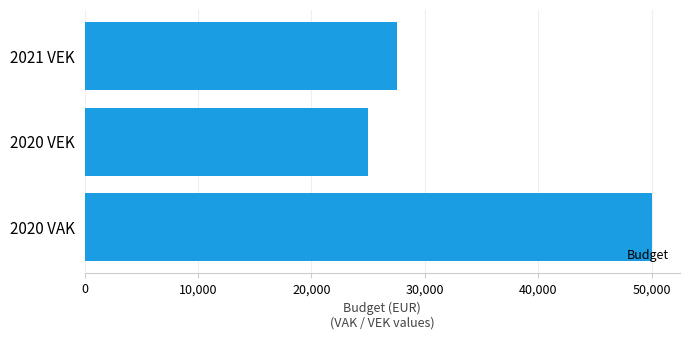

What is the difference between the maximum and minimum values?

25000